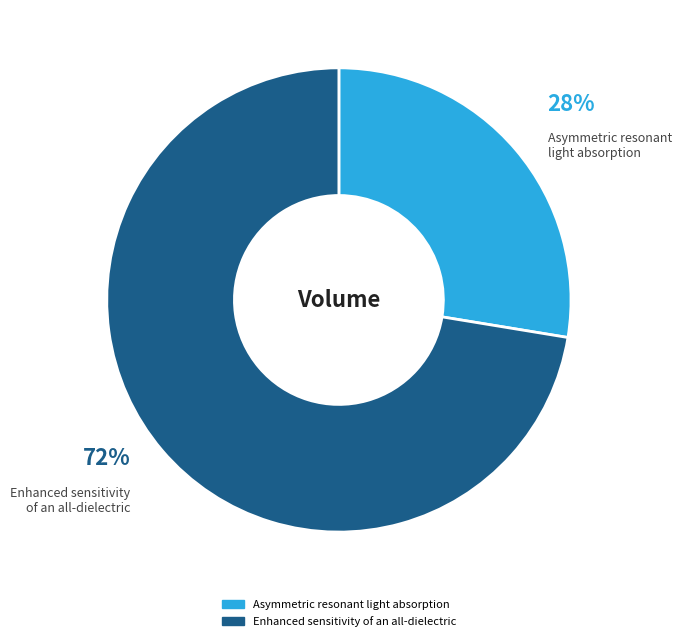

Count the number of slices in the pie.

2